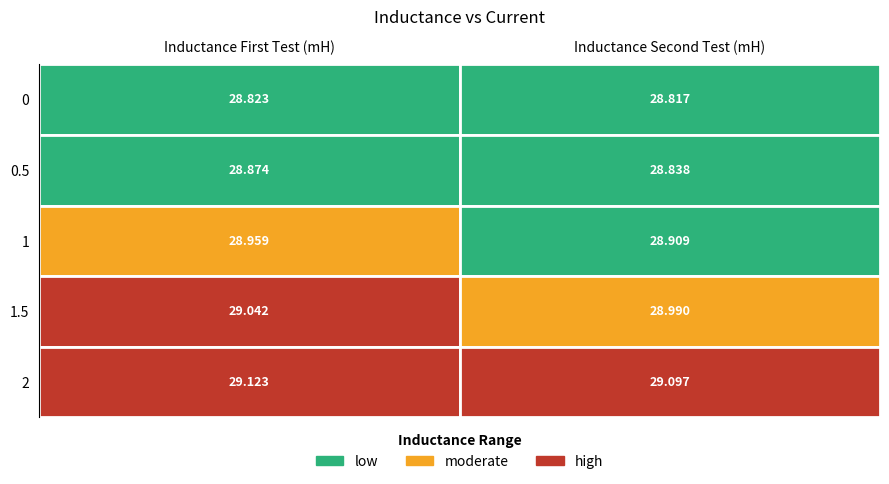

What is the sum of the Inductance Second Test (mH) values at 0.5 and 1.5?

57.8